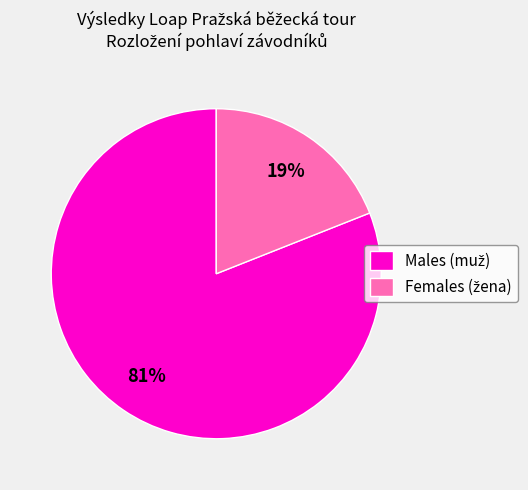

Does any single category account for the majority?

Yes